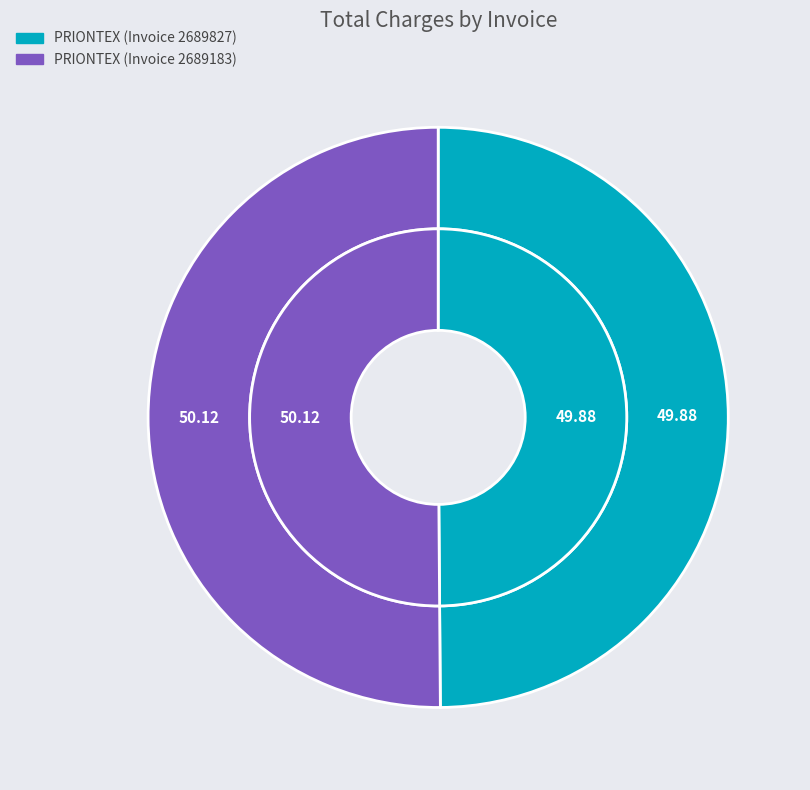

How many slices are in this pie chart?

2